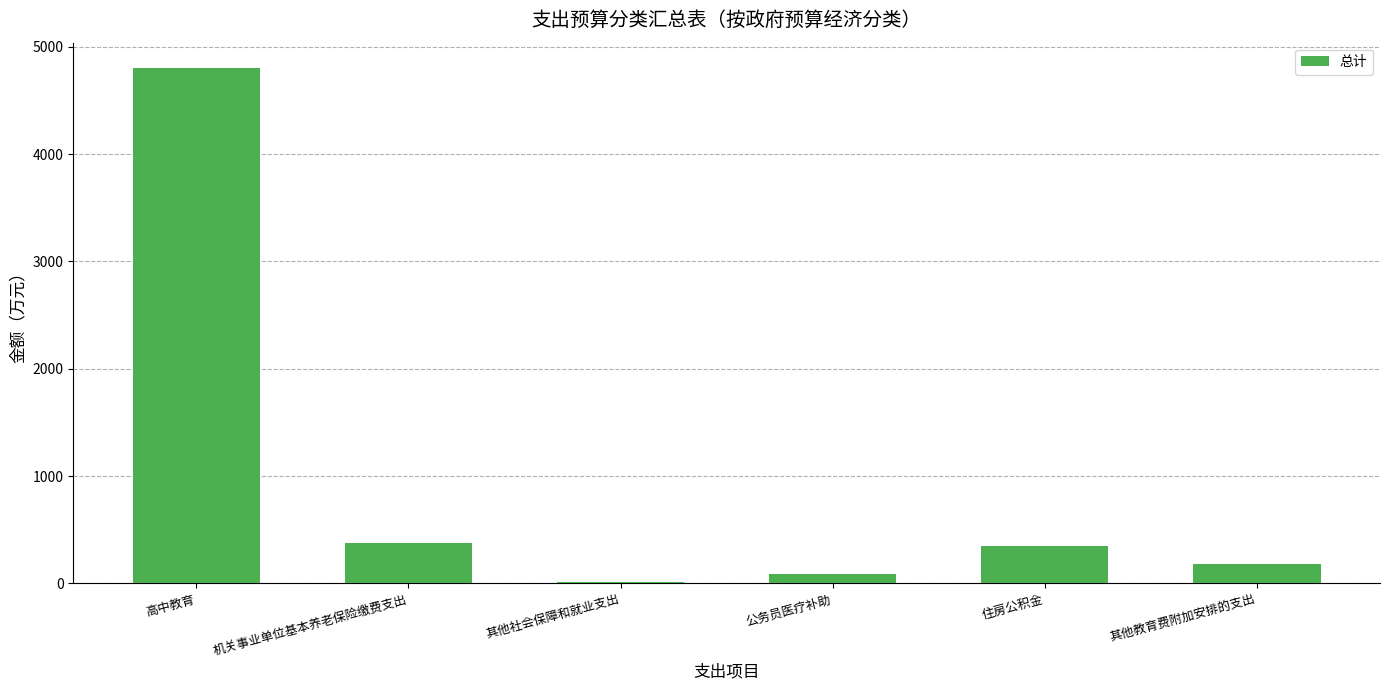

The chart shows a value of 106.5 at 住房公积金. True or false?

False